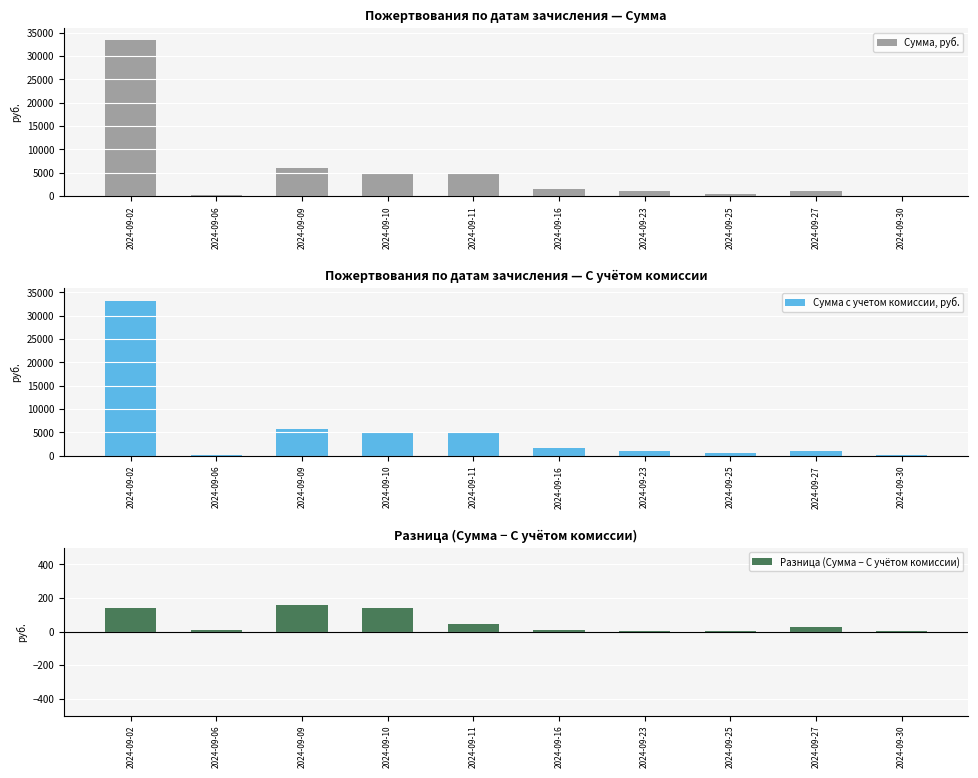

Which series has the largest total across all categories?

Сумма, руб.